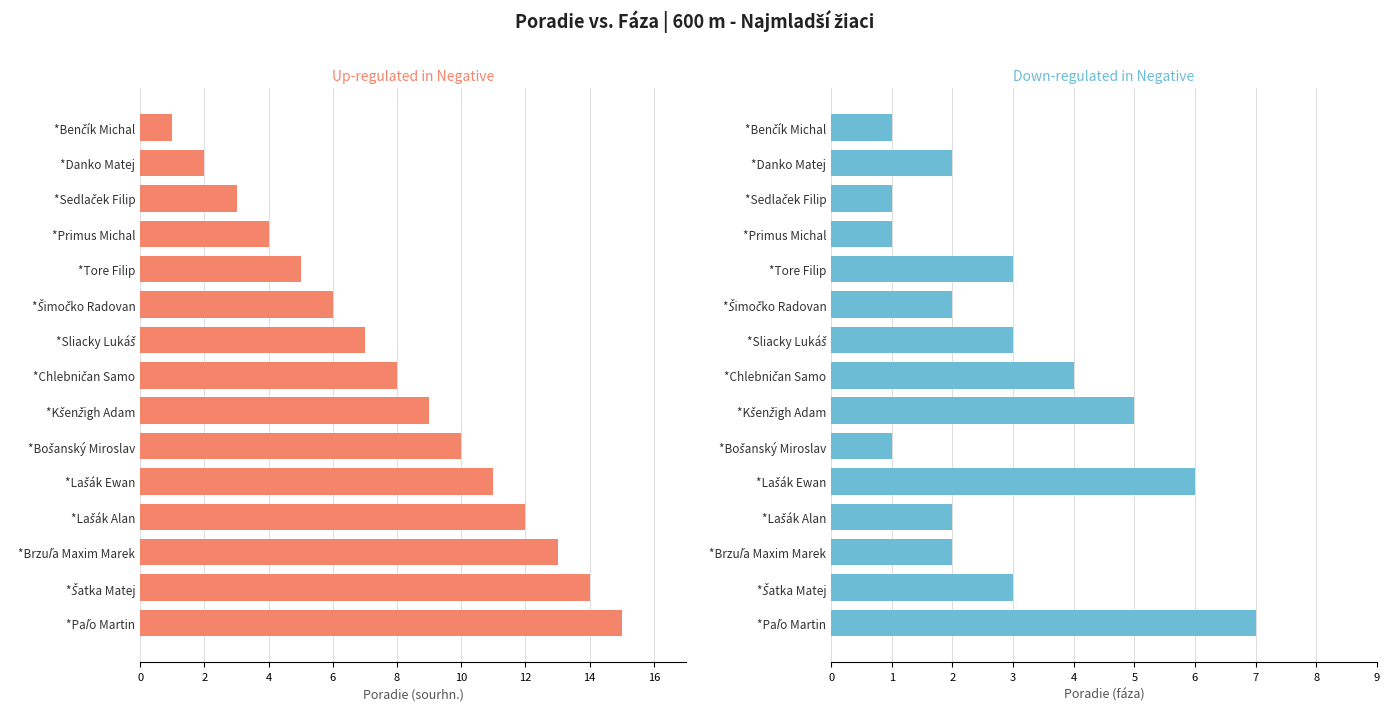

What is the label of the 8th bar from the right?

*Chlebničan Samo